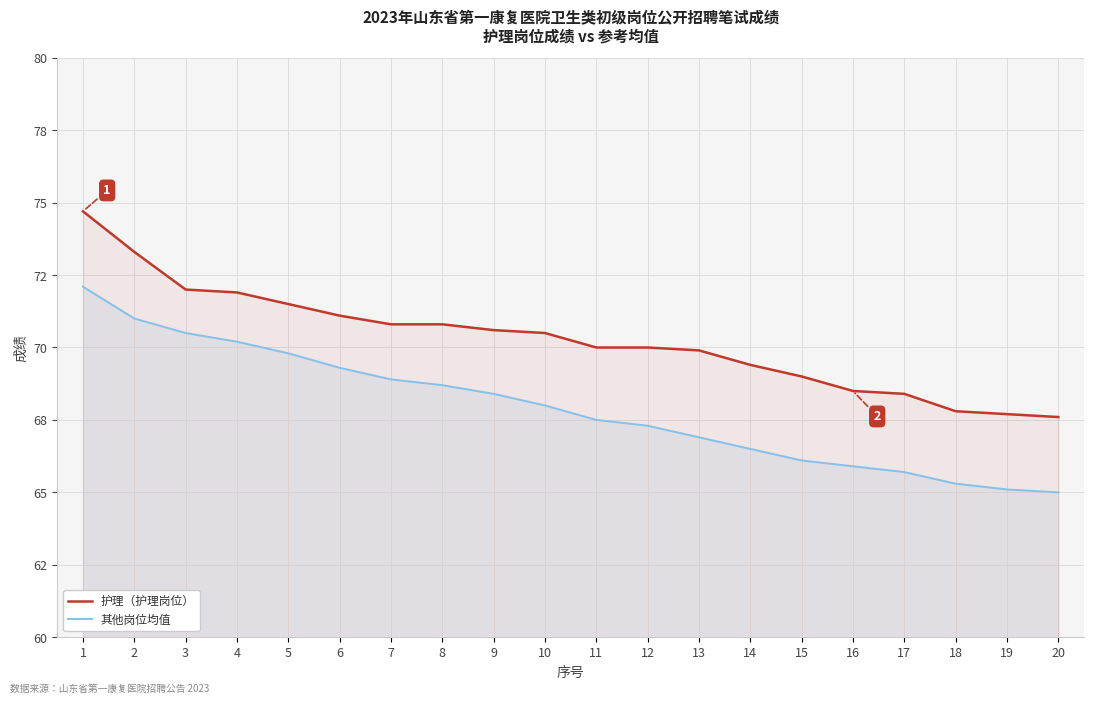

True or false: 其他岗位均值 and 护理（护理岗位） cross at least once.

False